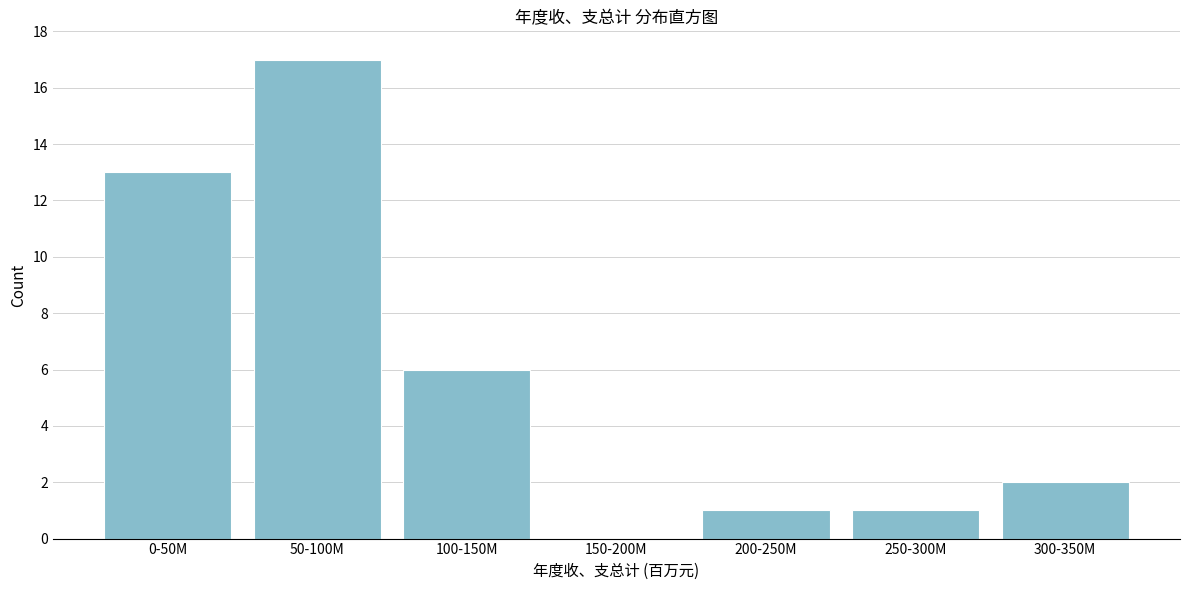

Reading left to right, extract all data points from this chart.

0-50M=13	50-100M=17	100-150M=6	150-200M=0	200-250M=1	250-300M=1	300-350M=2